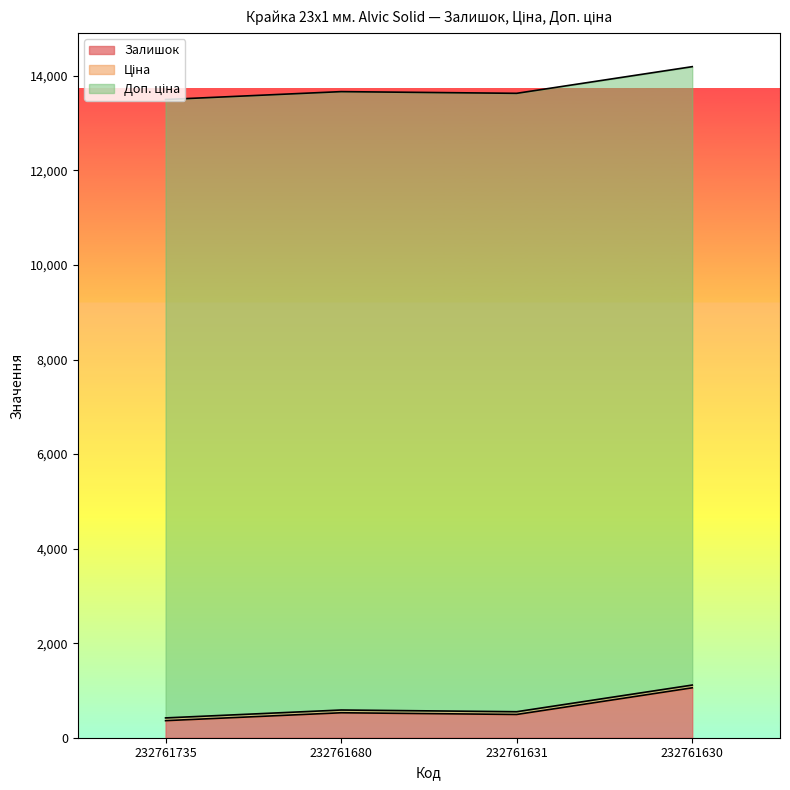

At which label does Ціна reach its minimum?

232761735